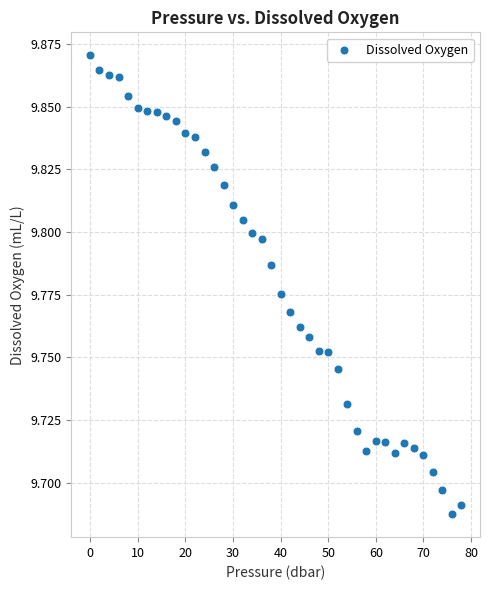

Count the number of points in this scatter plot.

40